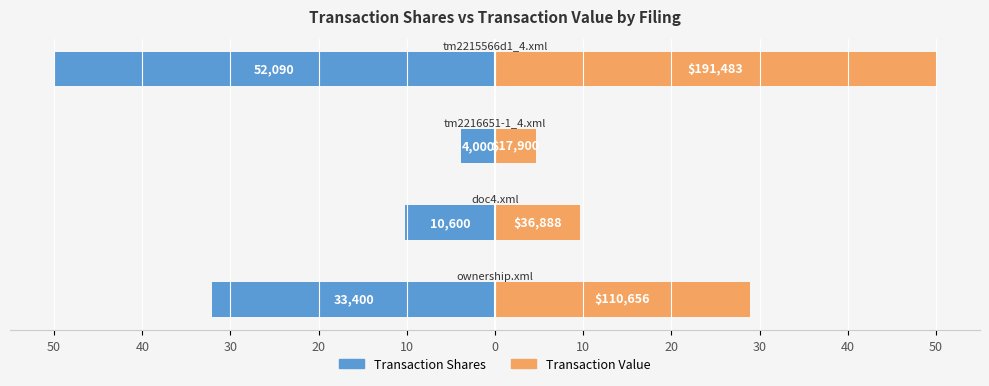

Between 50 and 20, which series saw the biggest shift?

Transaction Value